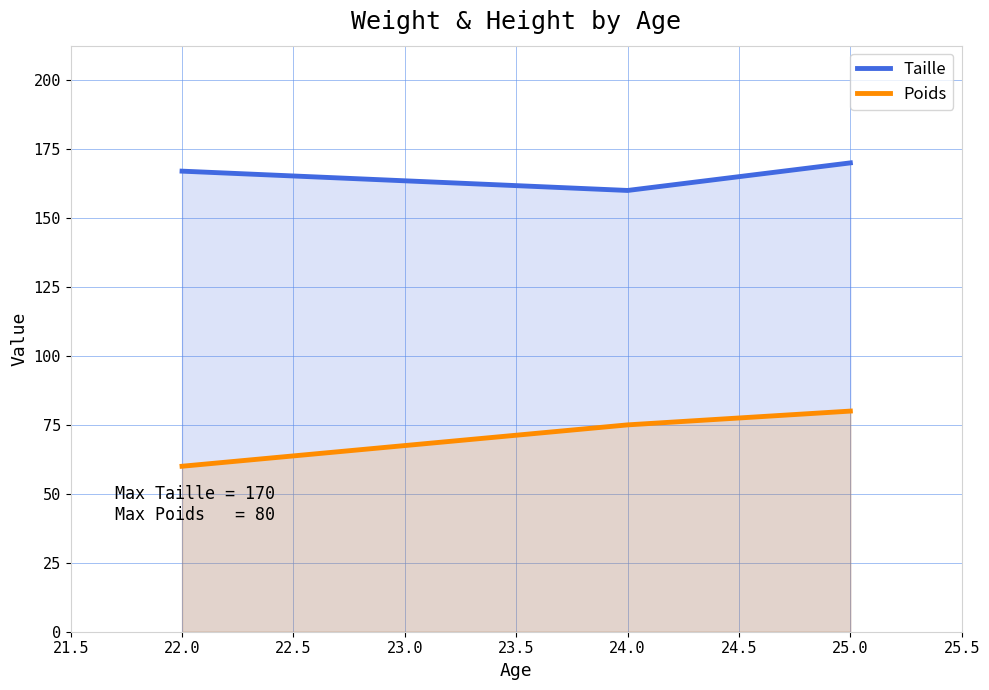

What is the average value of the Taille series?

166